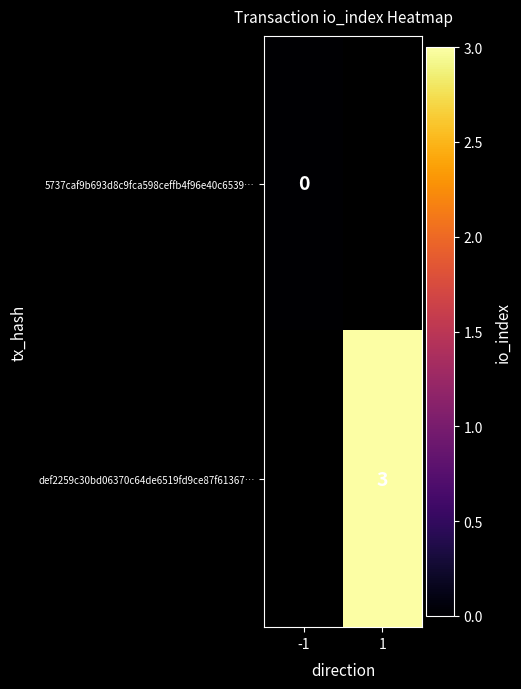

Which category has the lowest value across all series?

-1